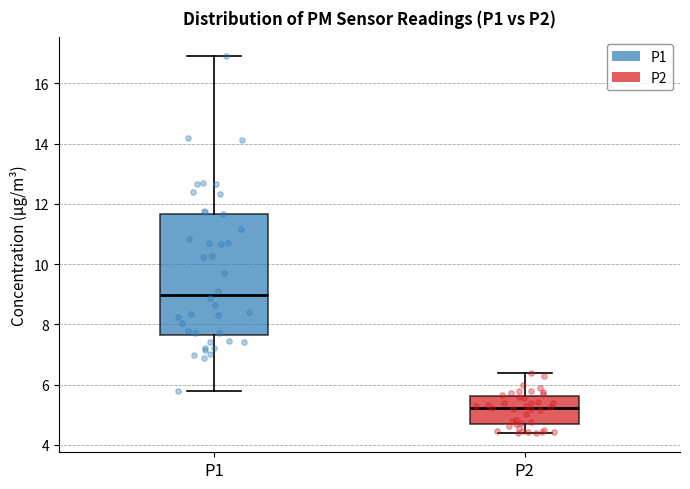

Reading left to right, transcribe this box plot: for each box, give where its median line is, the range the box spans, and where its two whiskers end, as read against the y-axis. The values are not printed on the chart, so give them approximately, as read against the axis.

P1: median 9.0, box 7.6 to 11.6, whiskers 5.8 to 17.0
P2: median 5.2, box 4.6 to 5.6, whiskers 4.4 to 6.4